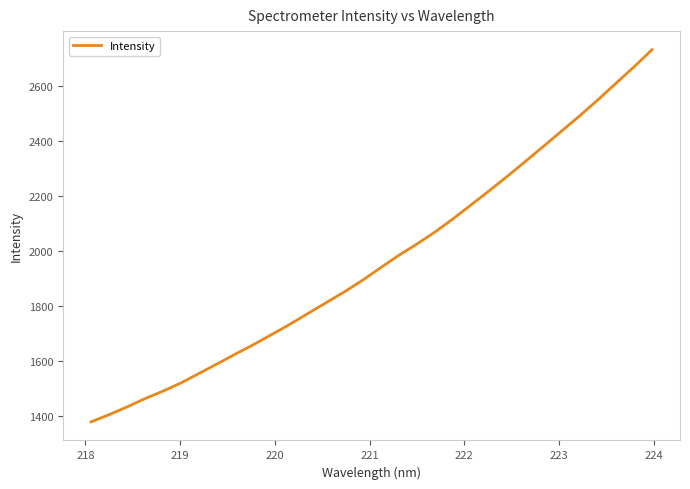

True or false: there are more than 2 points higher than both neighbors.

False